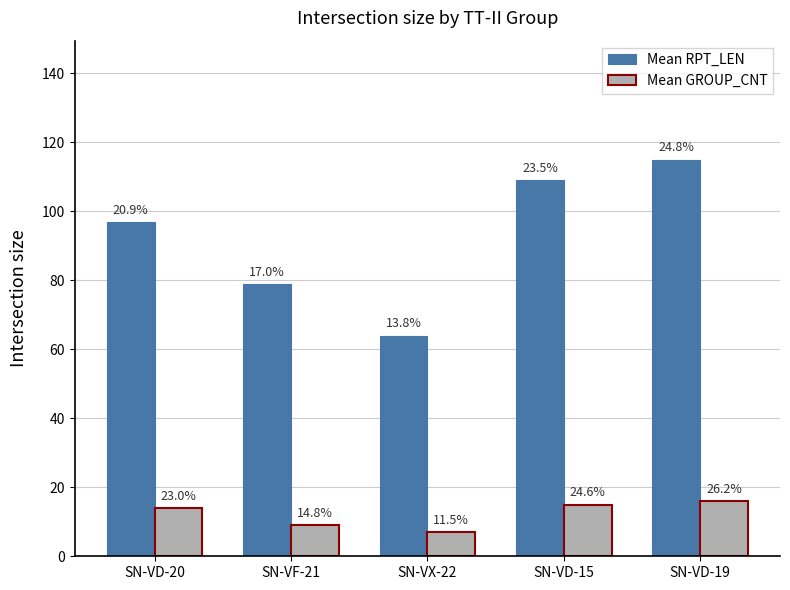

Are the bars grouped side by side (vs. stacked)?

Yes